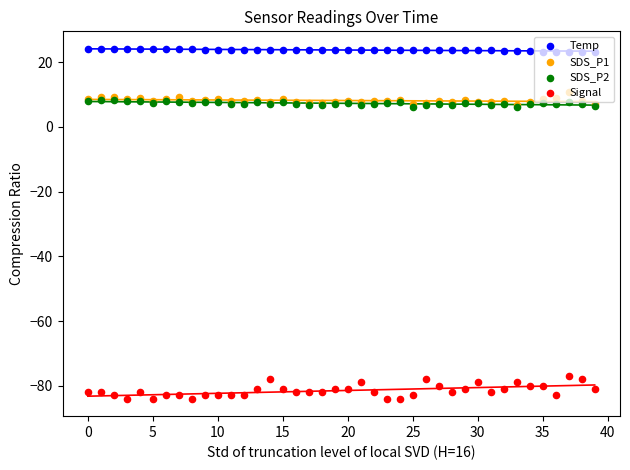

Is the value of Signal at 26 greater than the value of Temp at 29?

No